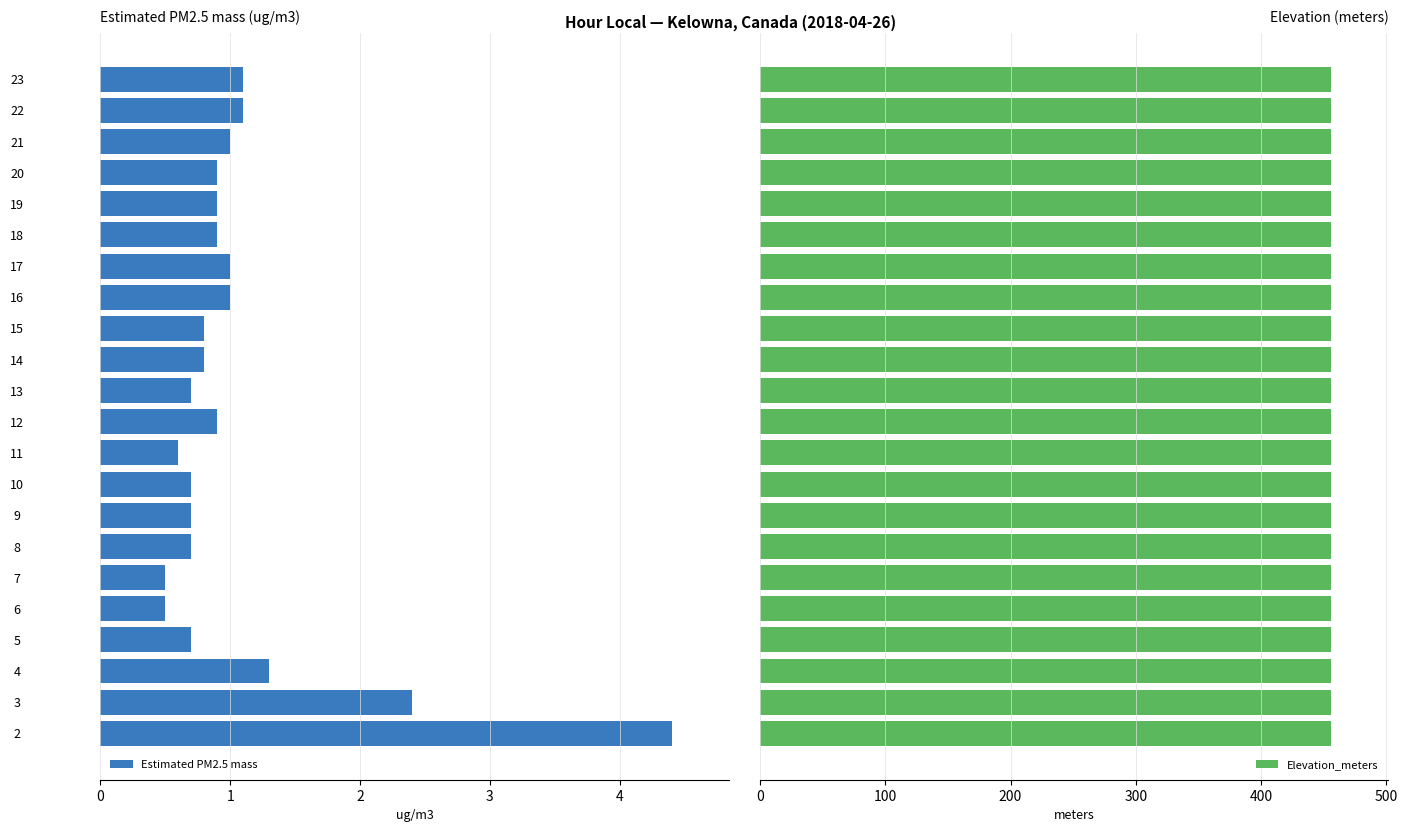

True or false: Estimated PM2.5 mass has a value of 2.0 at 22.

False